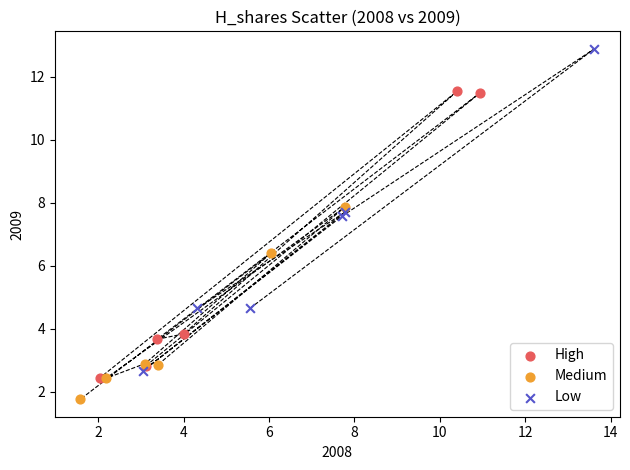

Which series contains the highest Y value?

Low